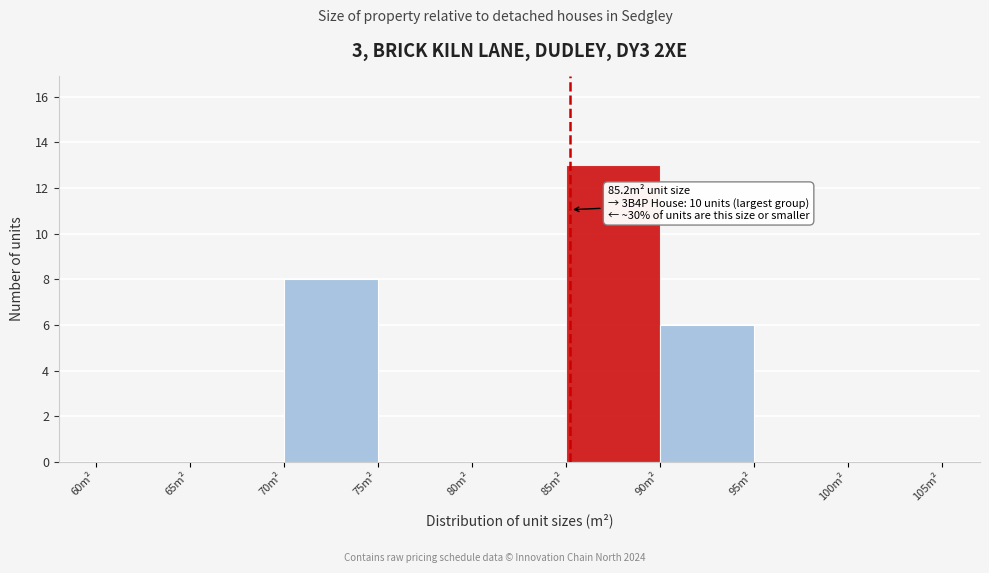

Which range on the x-axis has the tallest bar?

85 to 90